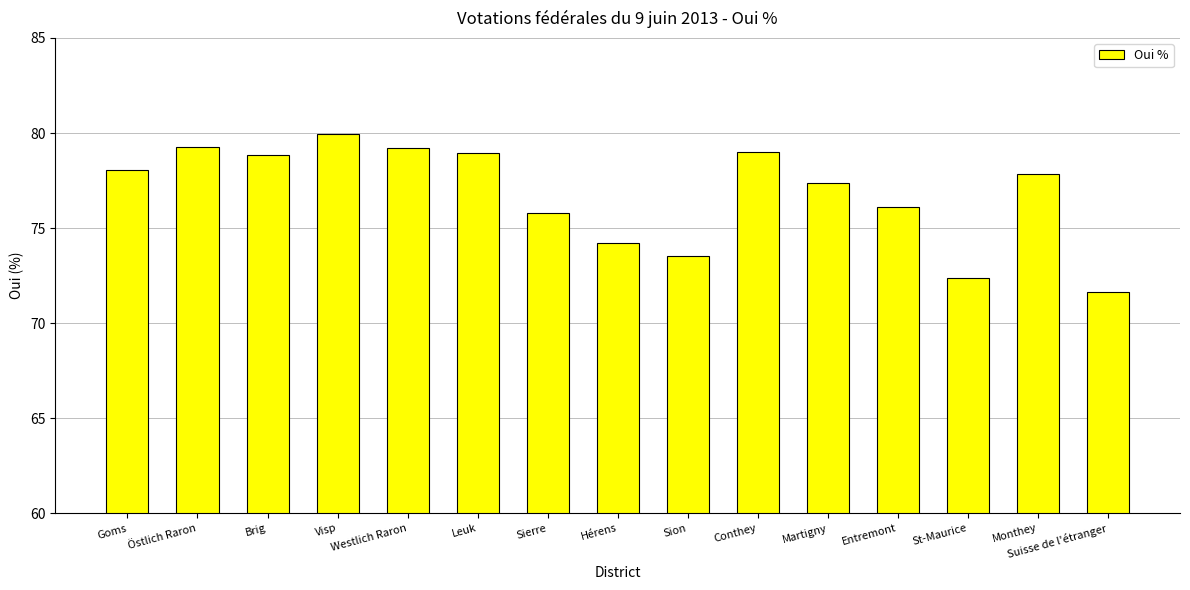

Is it true that the value at Monthey is 77.8?

True